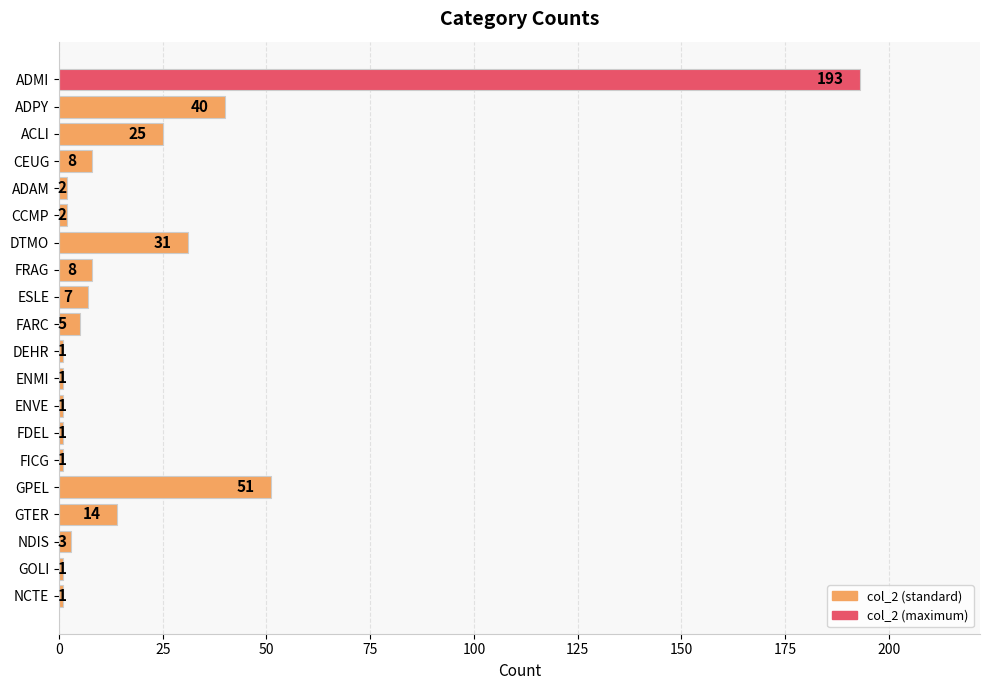

What is the difference between the values at FRAG and DTMO?

23